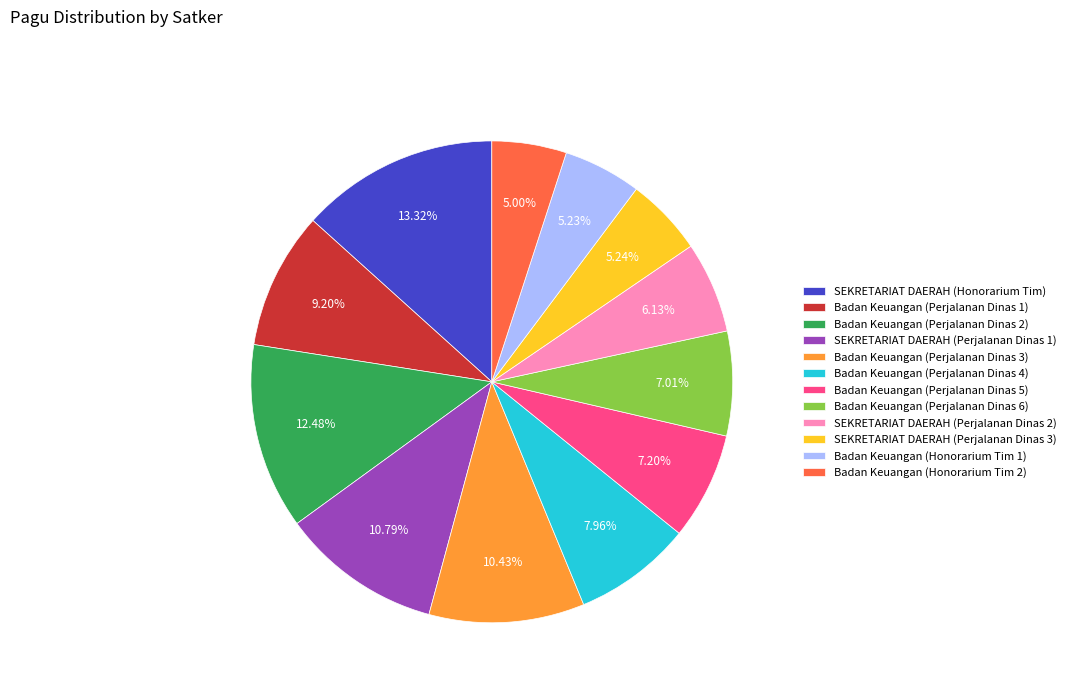

Count the number of slices in the pie.

12